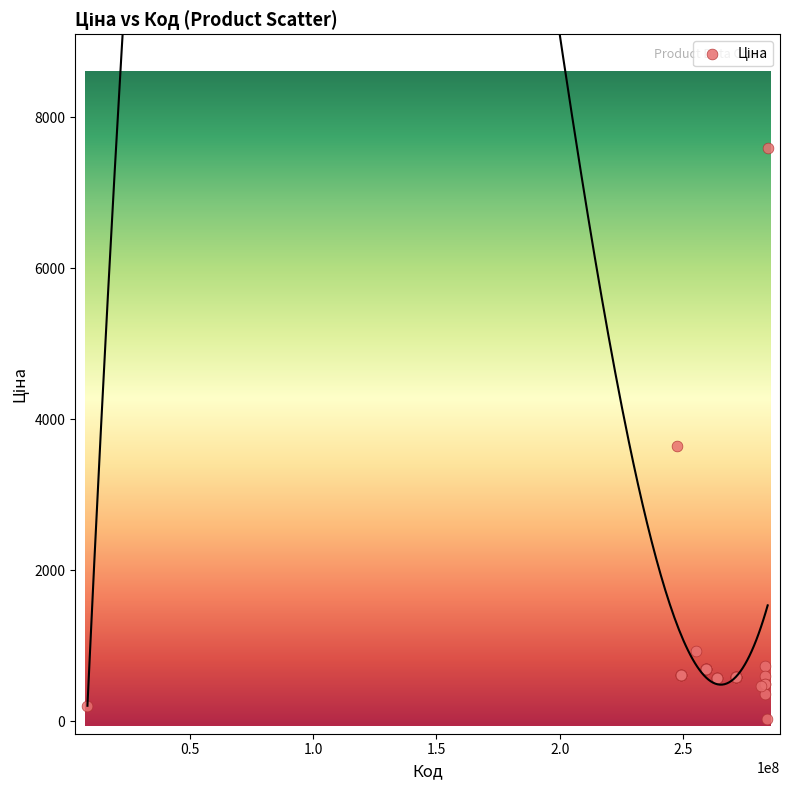

What Y value in the scatter plot is closest to 3814?

3646.5